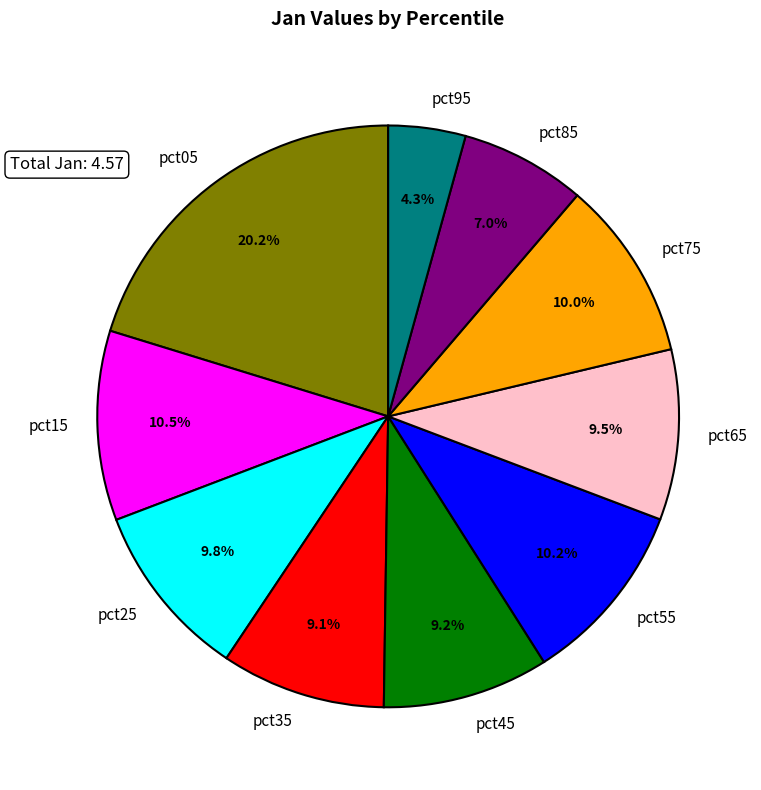

What percentage is the pct75 slice, to the nearest percent?

10%